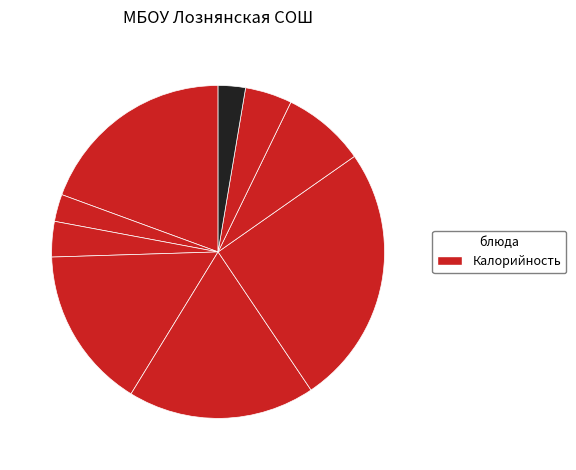

To the nearest percent, what is the average slice percentage?

11%